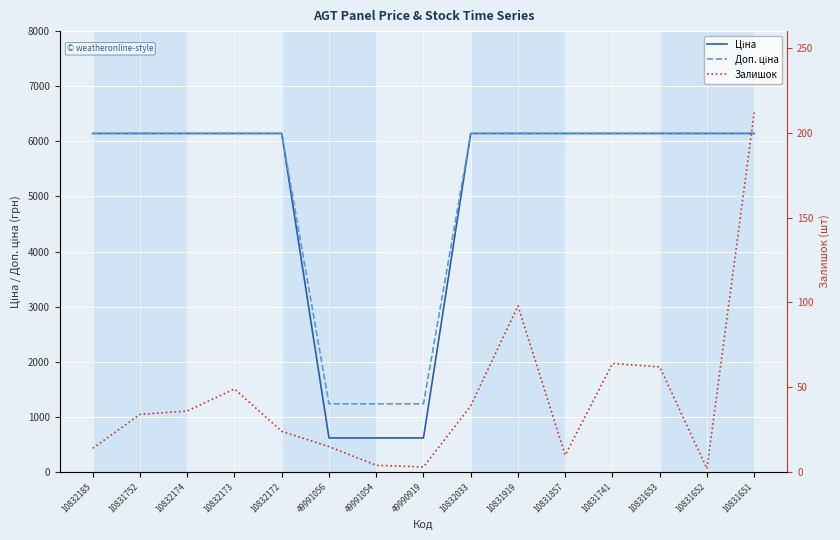

Where does the Доп. ціна series first go above 6143?

10832185